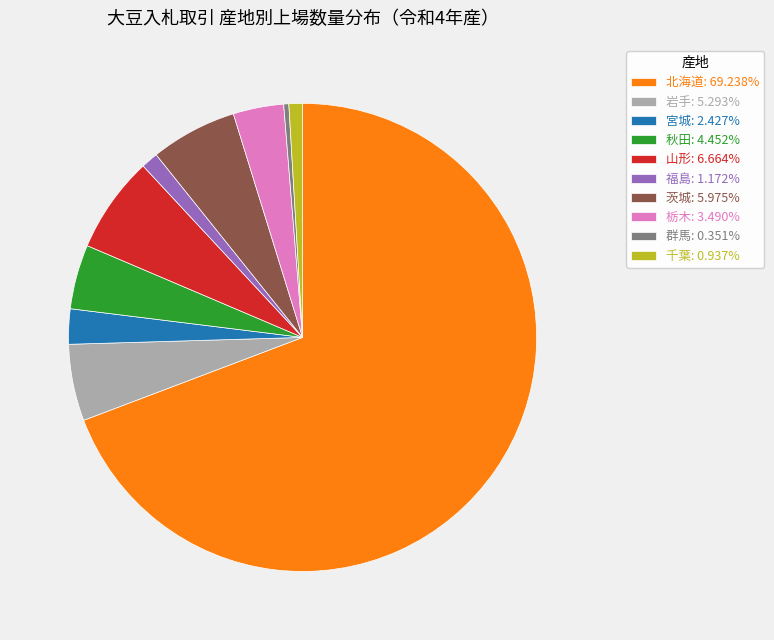

Count the number of slices in the pie.

10